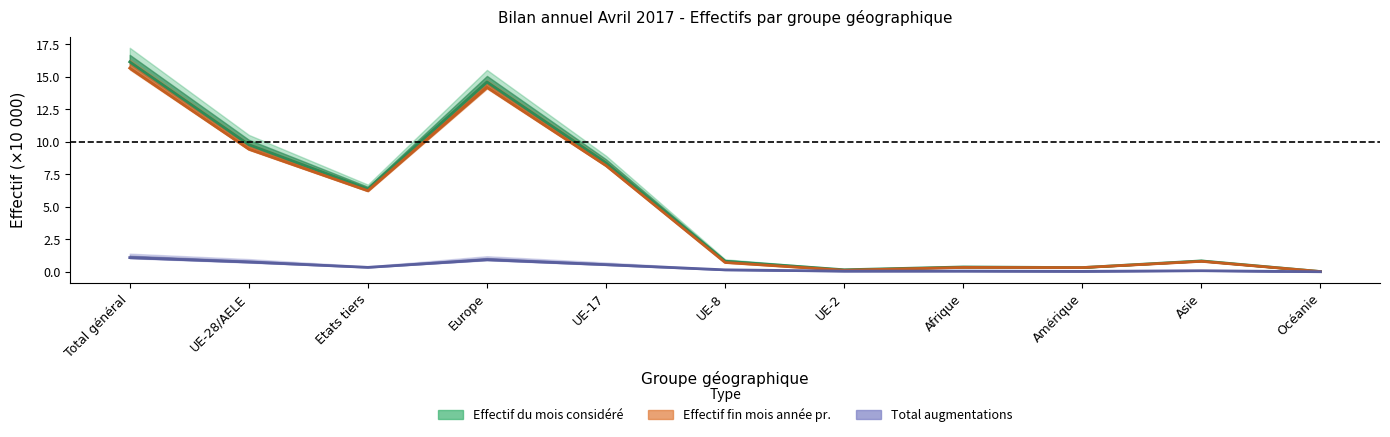

Is it true that Effectif fin mois année pr. equals 6.2 at Etats tiers?

True